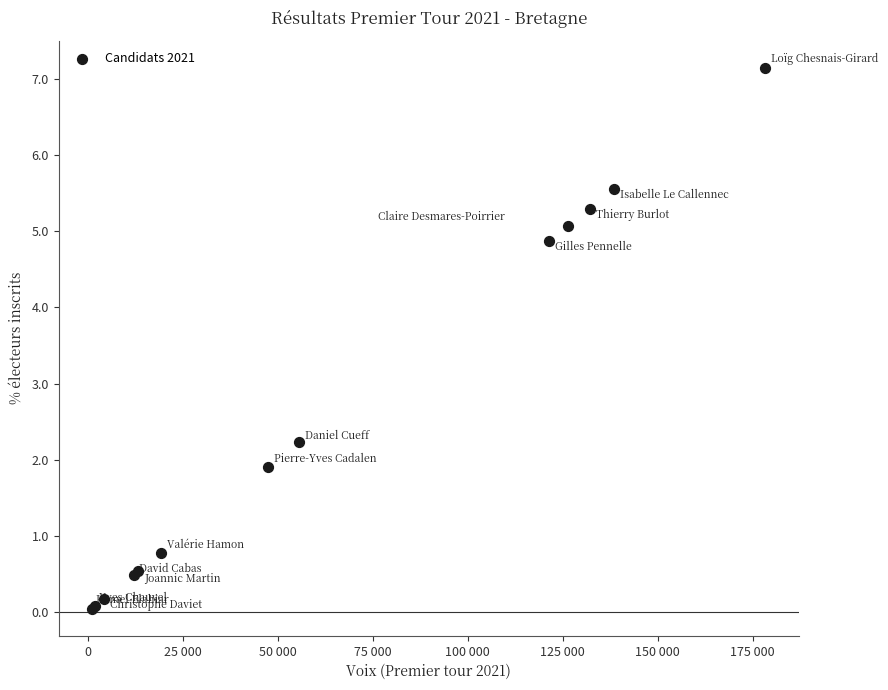

What Y value in the scatter plot is closest to 3?

2.2